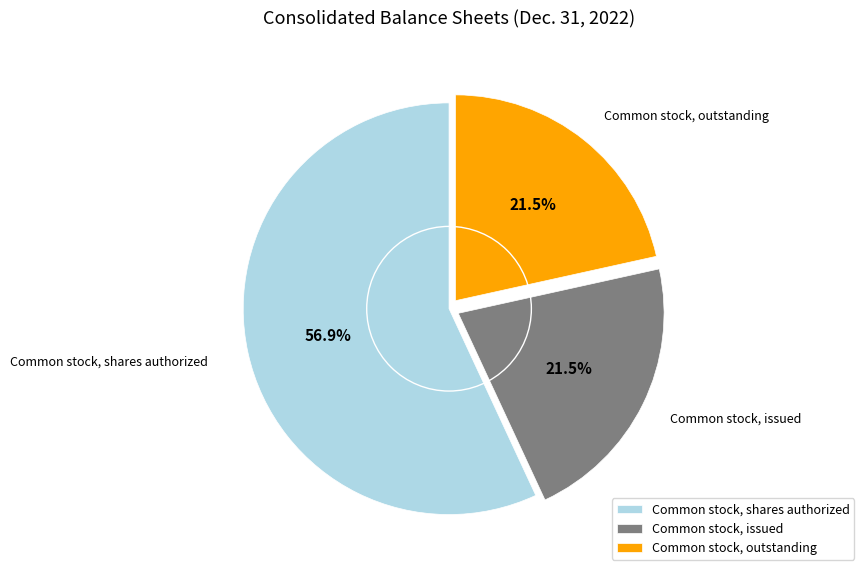

Count the number of slices in the pie.

3